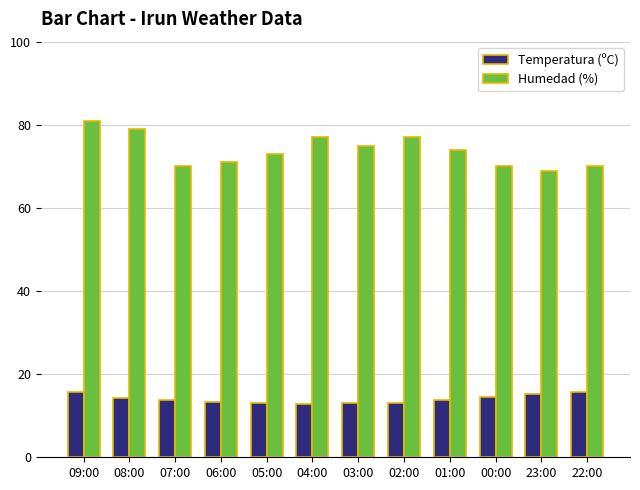

At 03:00, list the series in order from largest to smallest.

Humedad (%), Temperatura (ºC)